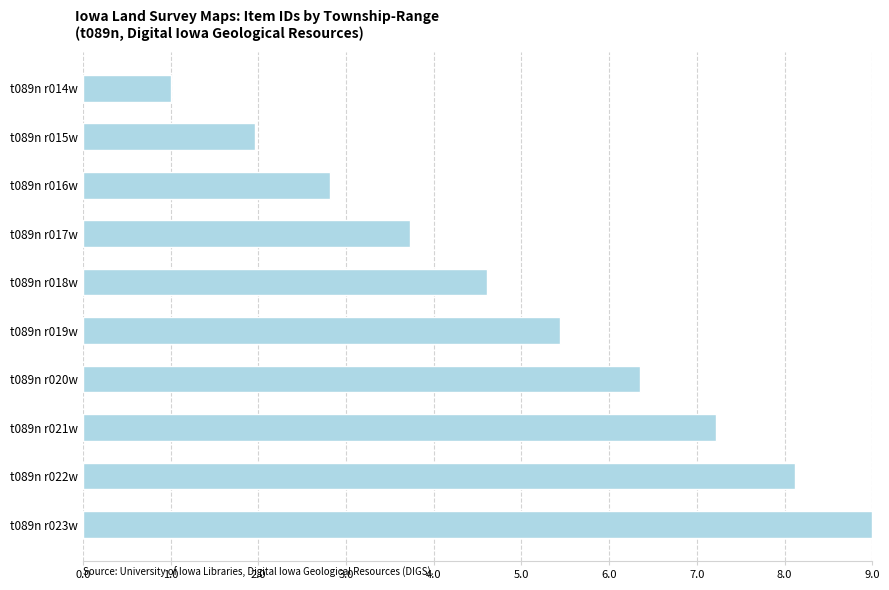

Which category has the lowest value across all series?

t089n r014w